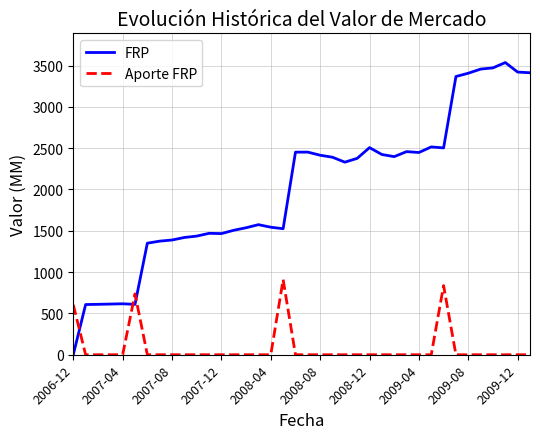

Which series has the largest range (max minus min)?

FRP